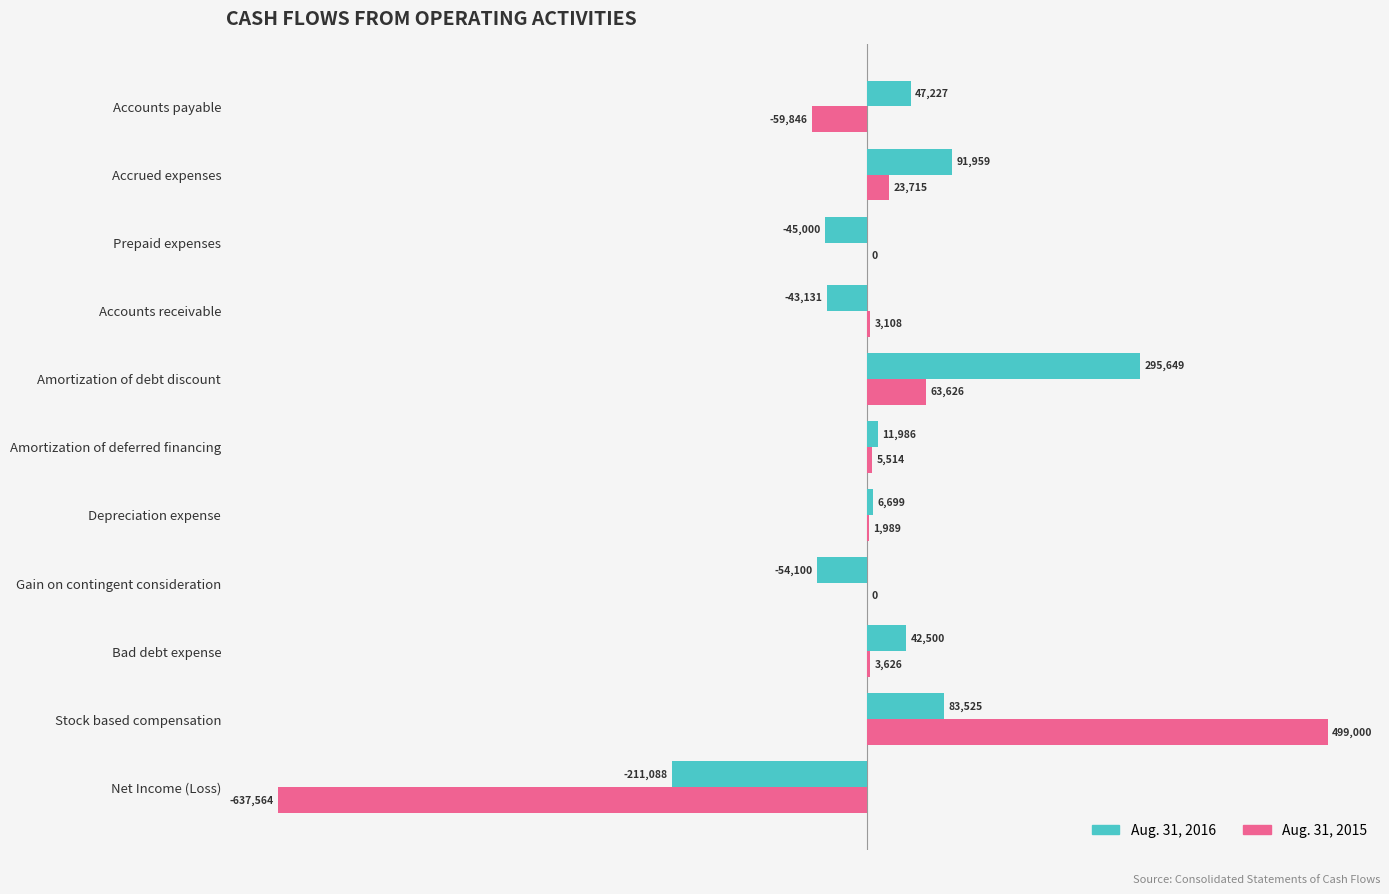

True or false: Aug. 31, 2016 has a value of 11986 at Amortization of deferred financing.

True